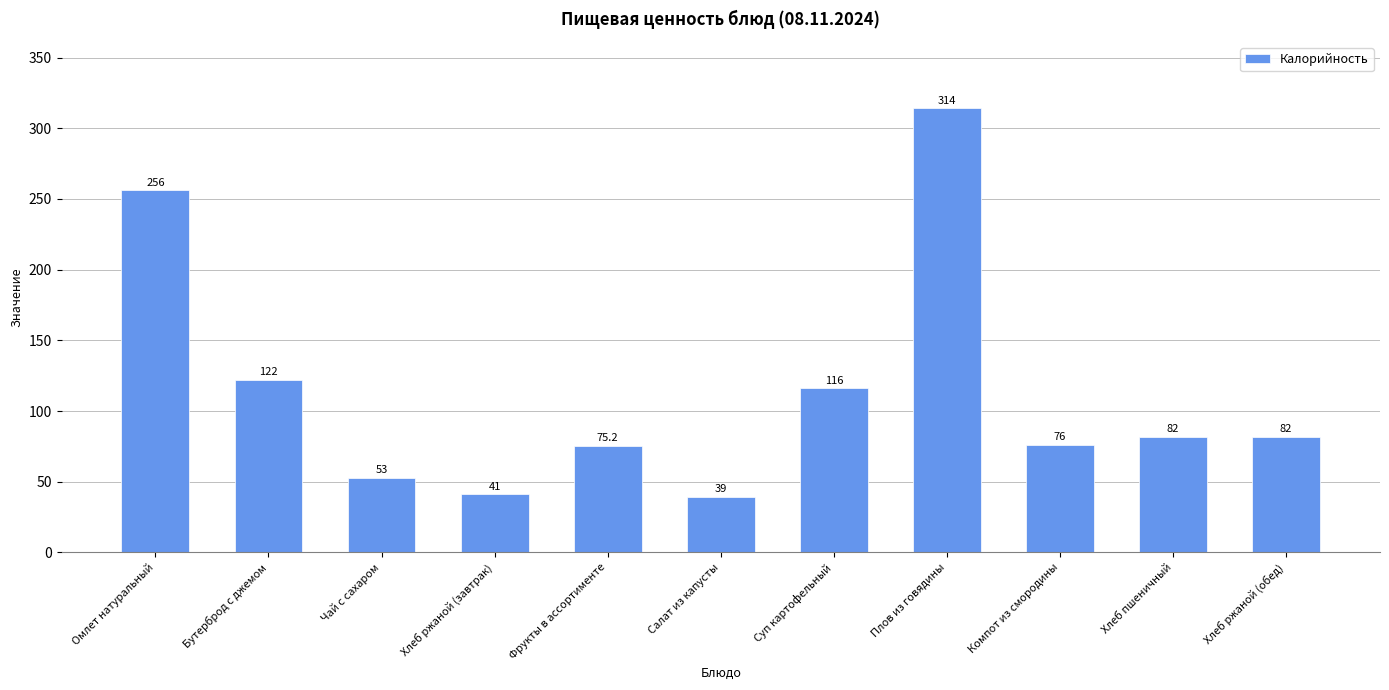

At which category does the chart reach its minimum across all series?

Салат из капусты